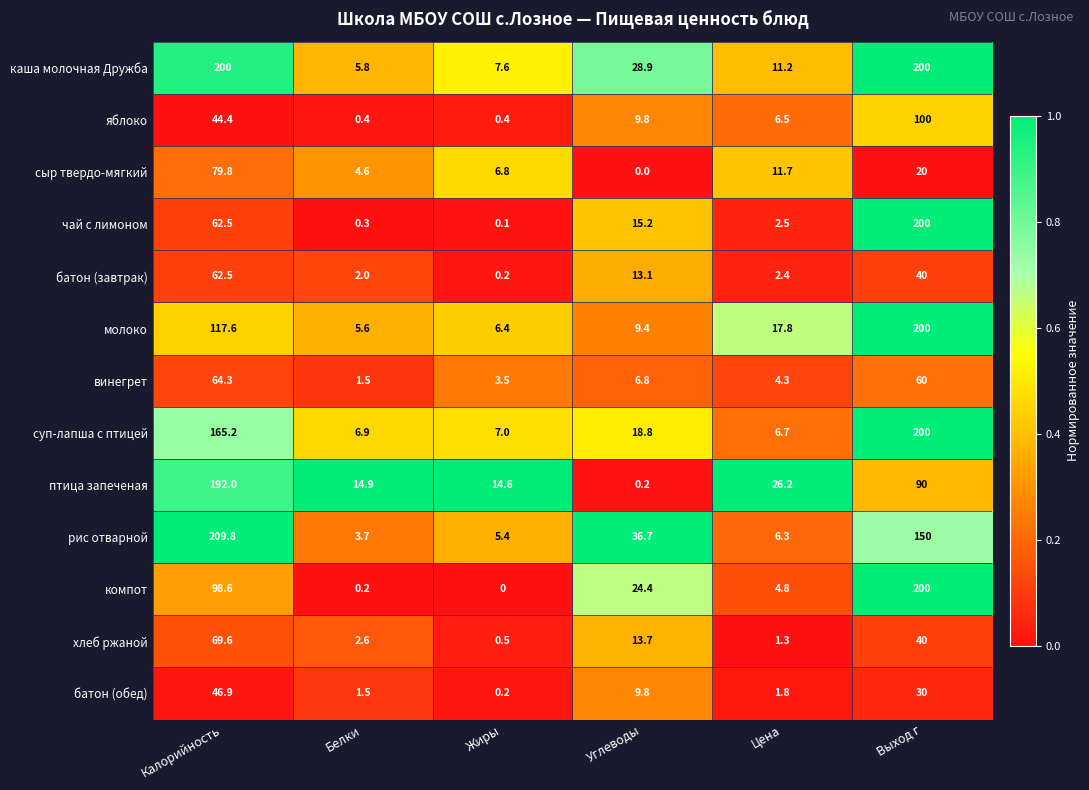

What is the difference between the maximum and minimum values in the молоко series?

194.4